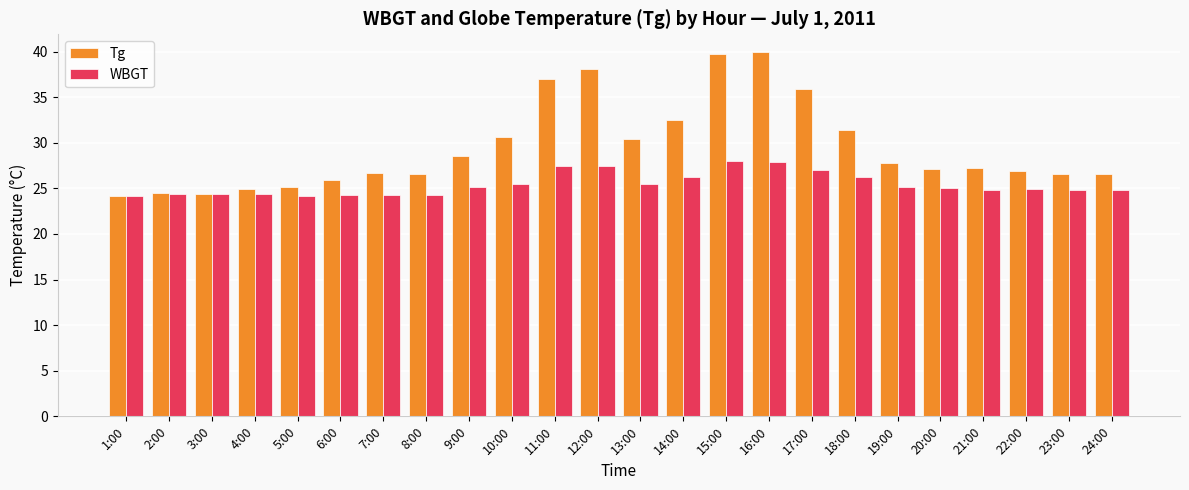

True or false: Tg has a value of 11.3 at 10:00.

False